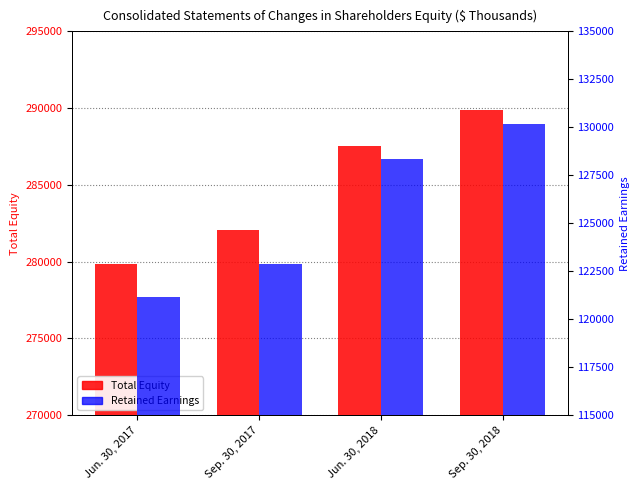

What is the sum of the Total Equity values at Jun. 30, 2018 and Sep. 30, 2018?

577436